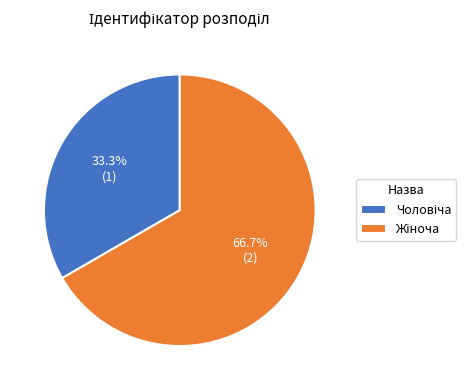

Does any single category account for the majority?

Yes